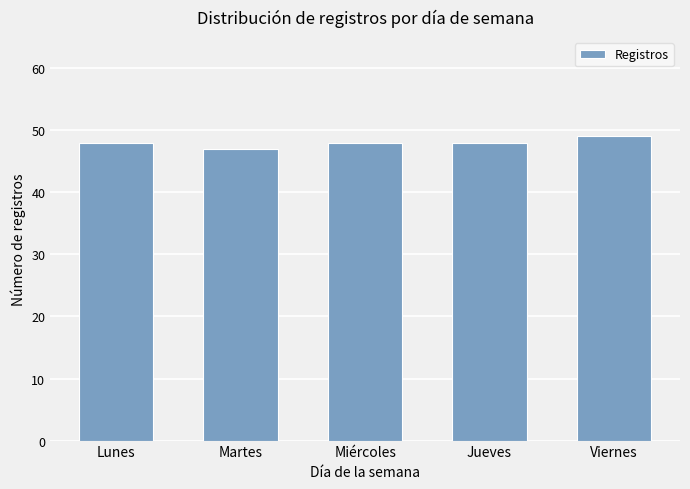

What is the minimum value shown in the chart?

47